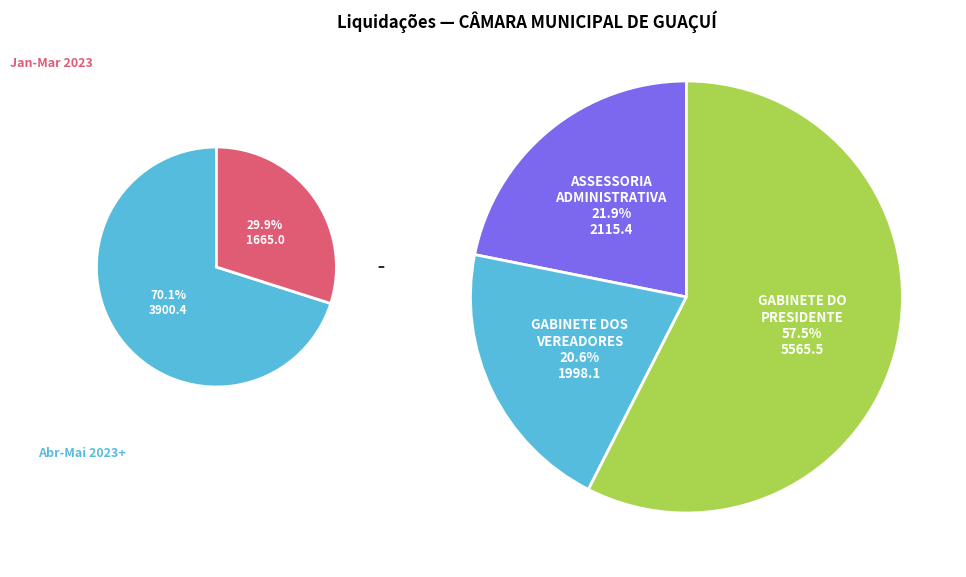

Is 4282192 the majority of the pie?

No